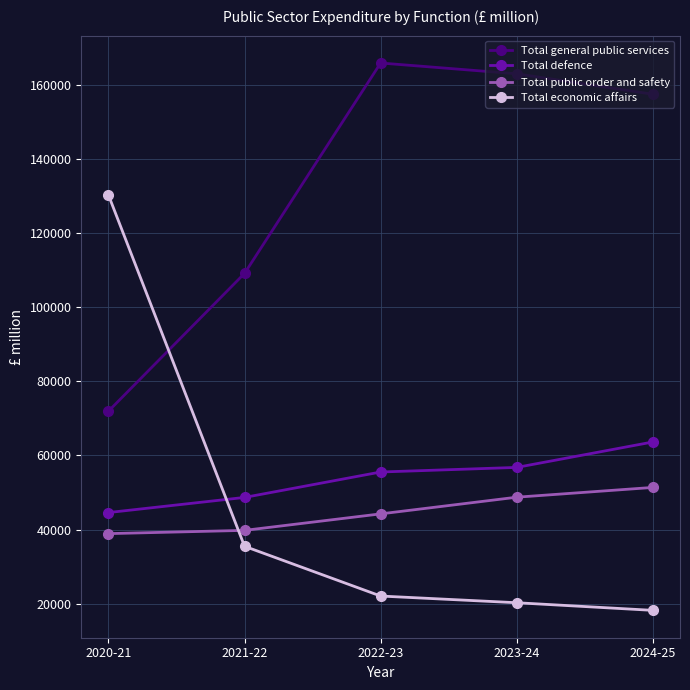

What is the minimum value for Total public order and safety?

38890